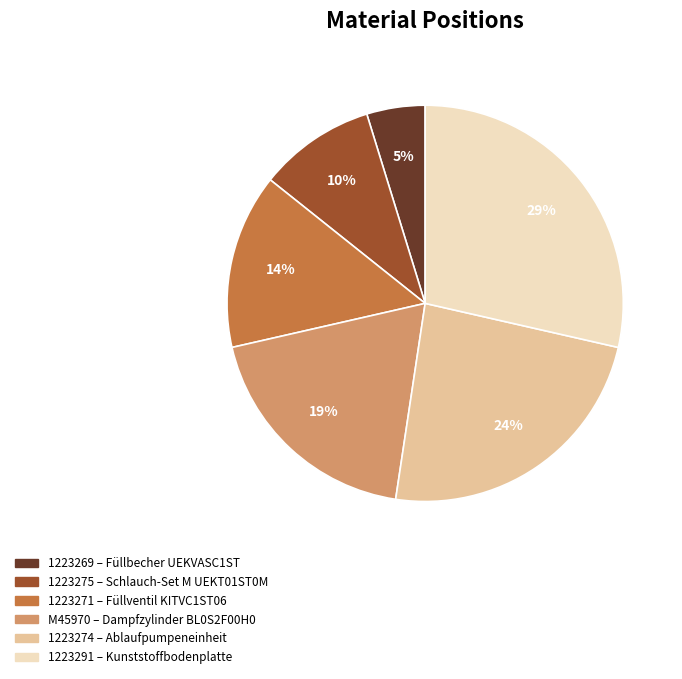

How many segments does this pie chart have?

6